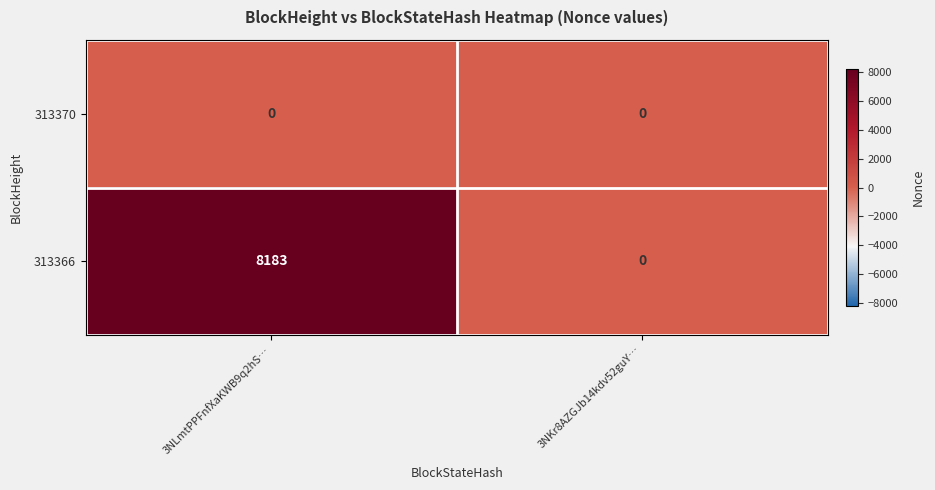

List the series in order of their peak value, lowest first.

313370, 313366